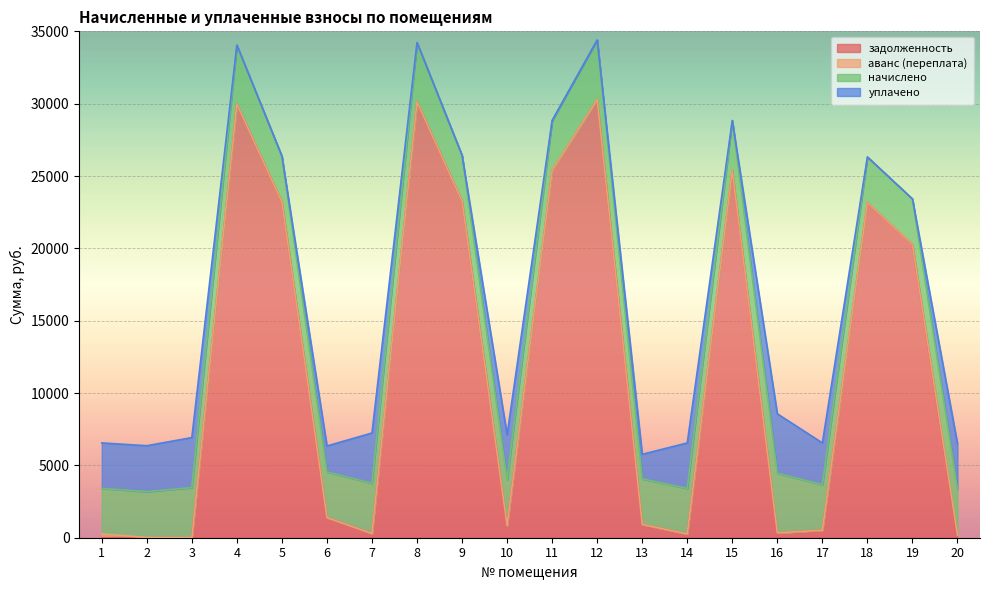

What is the greatest value displayed?

30281.1